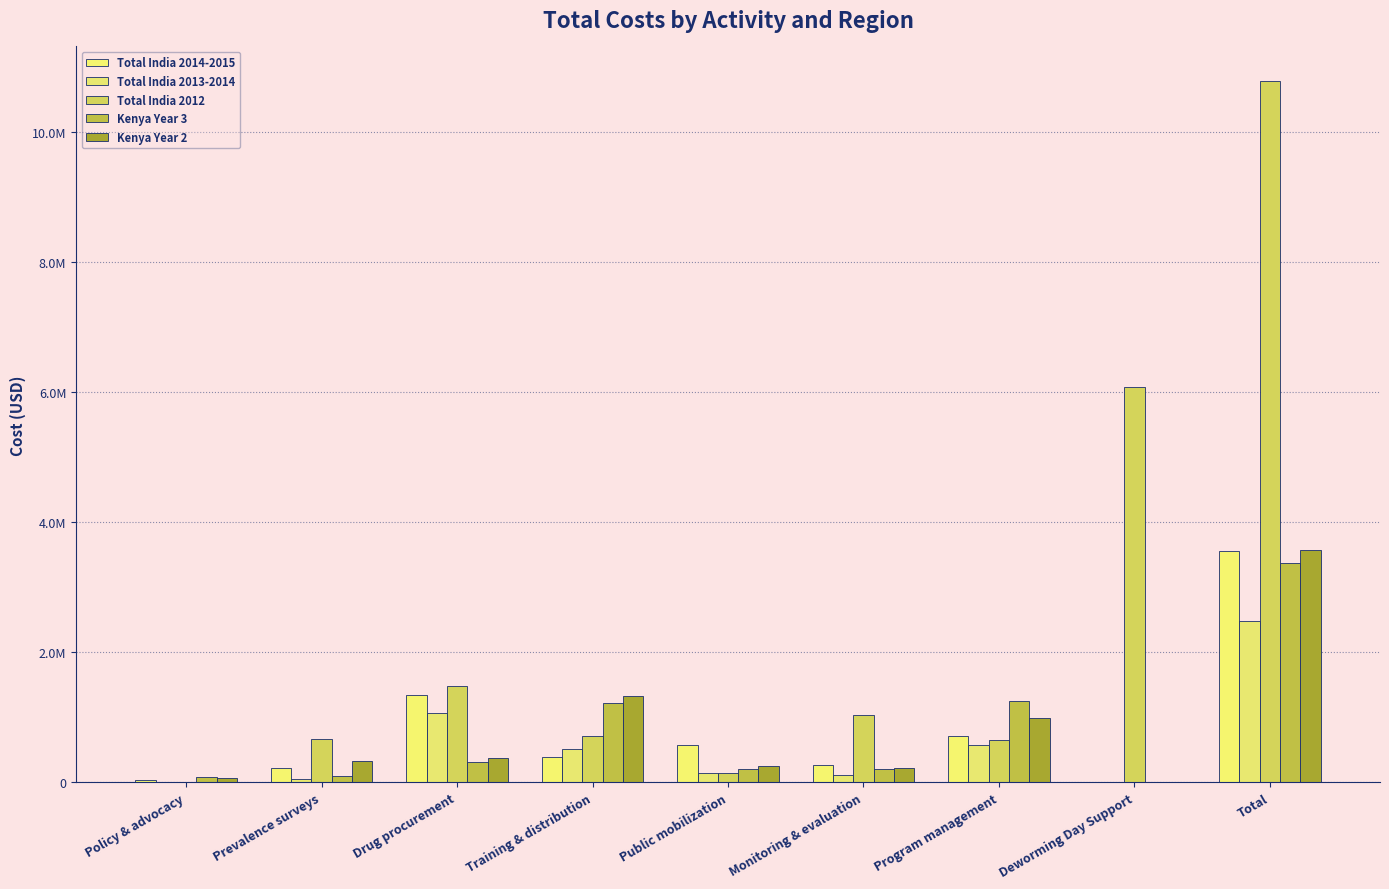

Does the chart contain stacked bars?

No